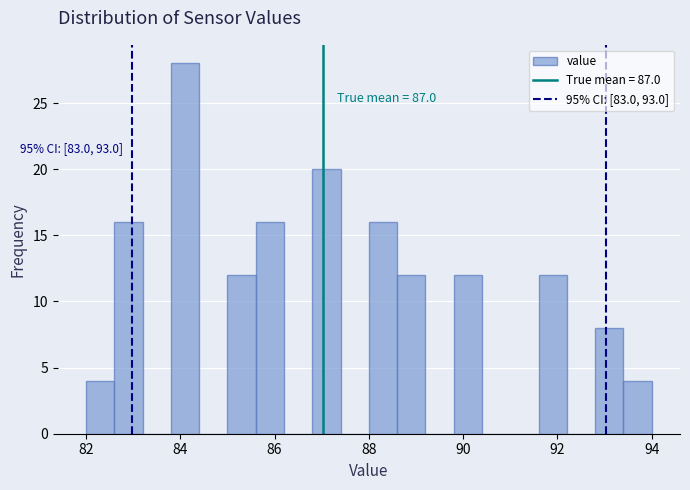

Around what value on the x-axis is the tallest bar? Give the approximate position of its centre, as read against the axis.

84.2